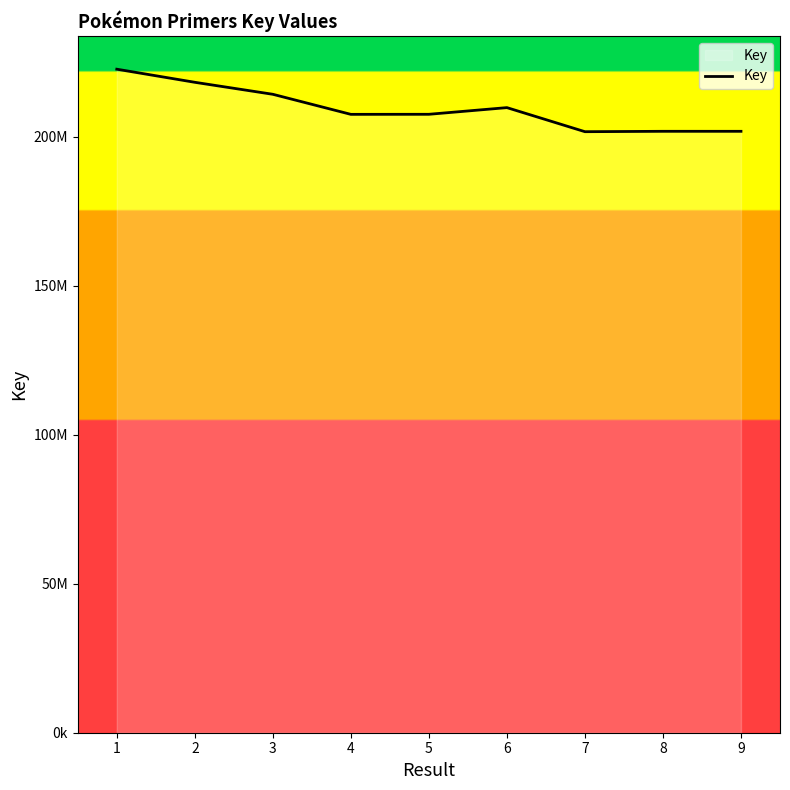

Does the chart display data point markers on the line(s)?

No